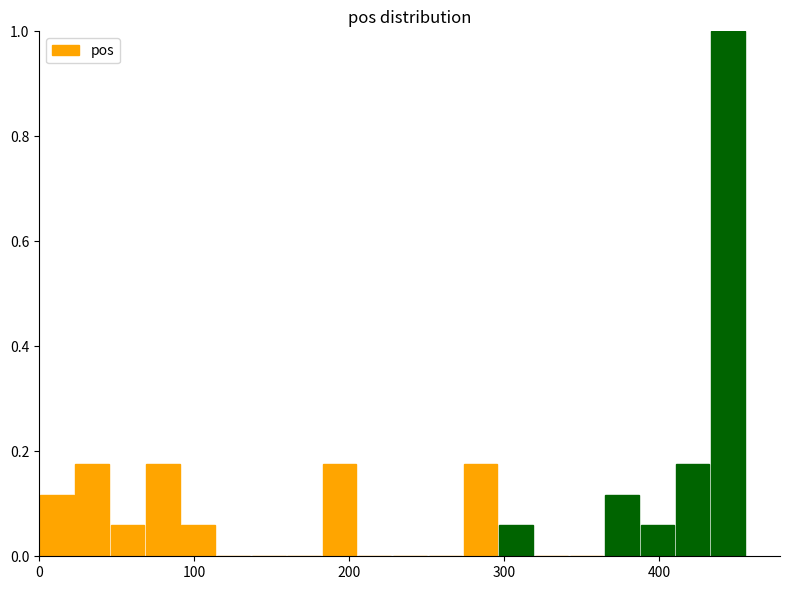

Read against the x-axis, roughly where is the centre of the tallest bar?

440